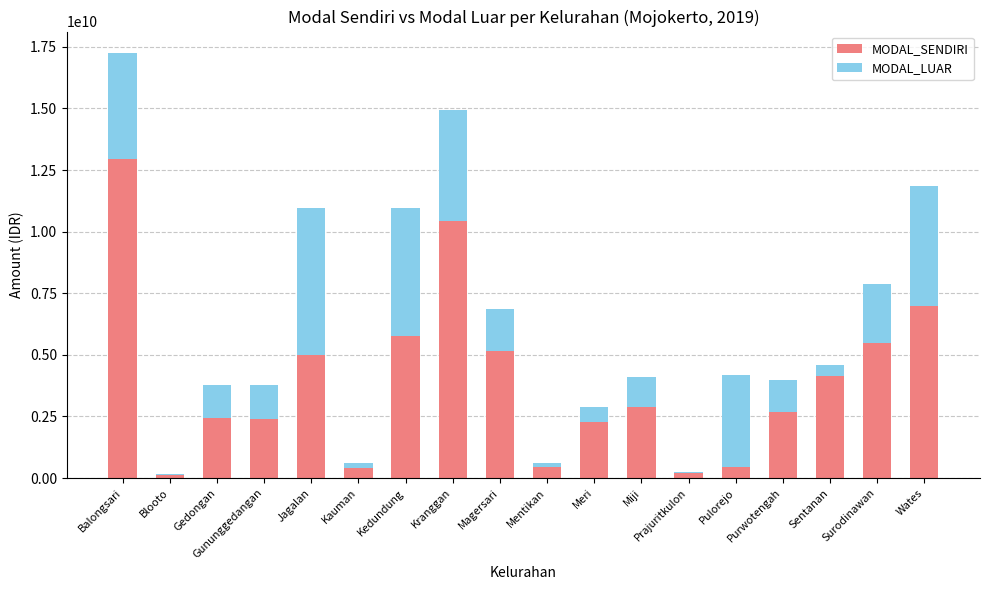

Is it true that MODAL_SENDIRI equals 5489074874 at Kranggan?

False